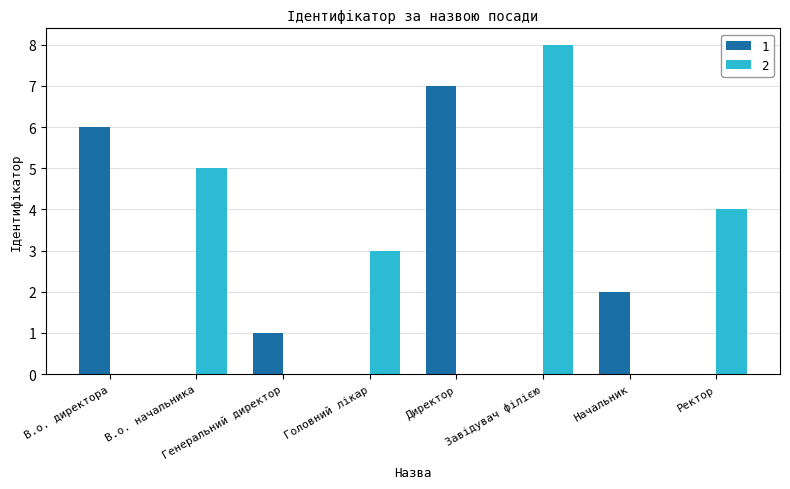

Is it true that 1 equals 3 at Начальник?

False